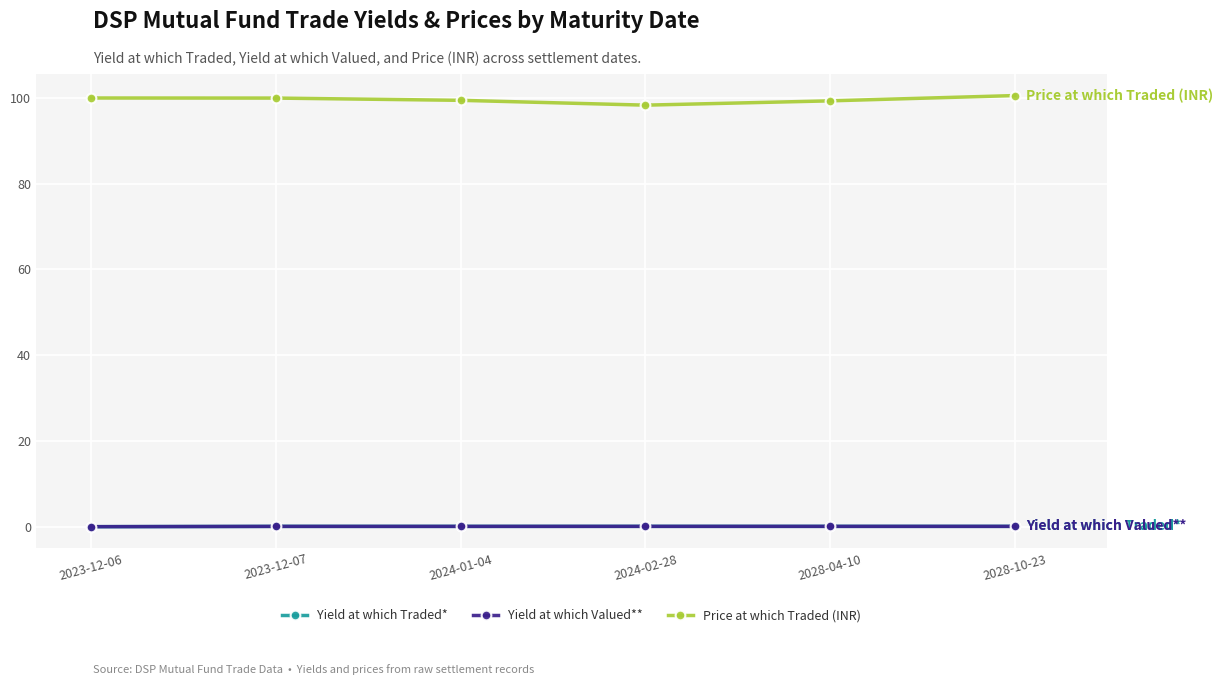

How many lines are shown in the chart?

3